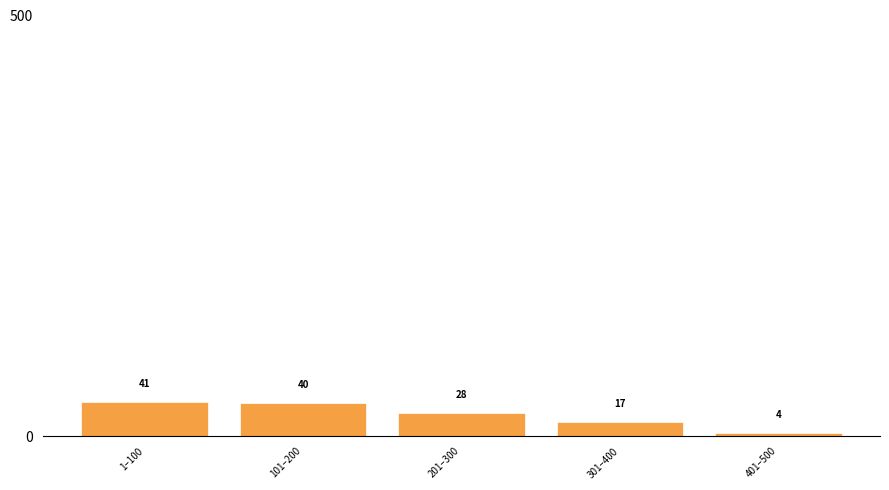

Reading left to right, what are all the values shown in this chart?

1–100=41	101–200=40	201–300=28	301–400=17	401–500=4